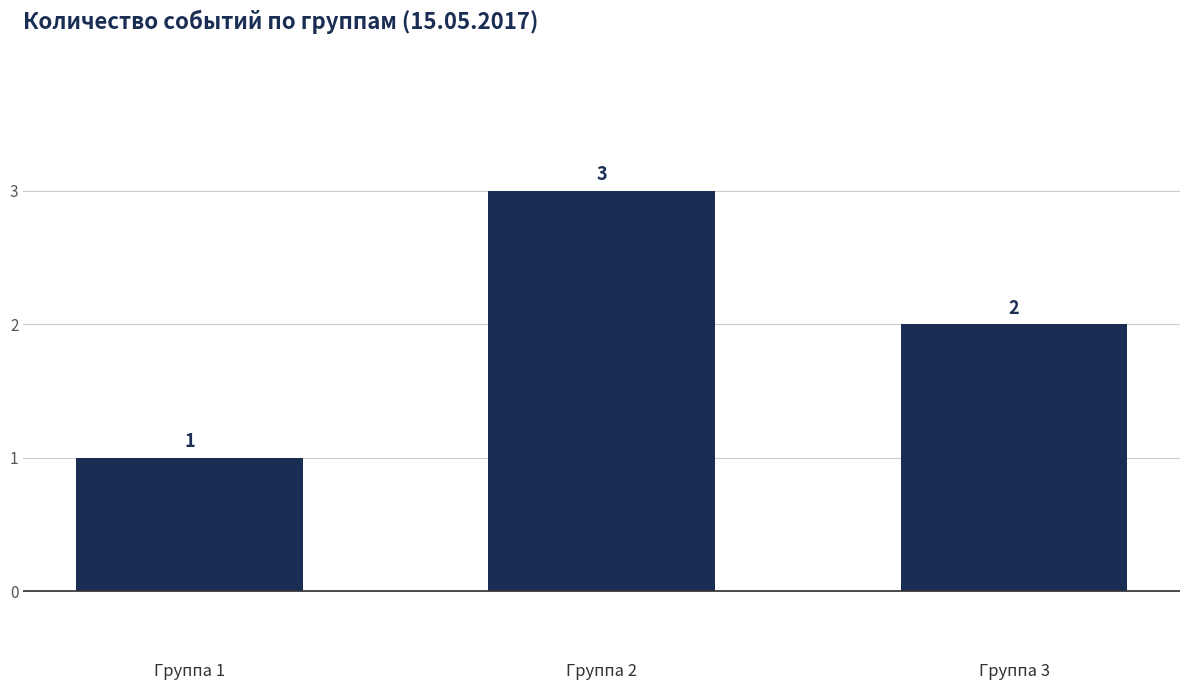

True or false: the data shows 2 at Группа 2.

False